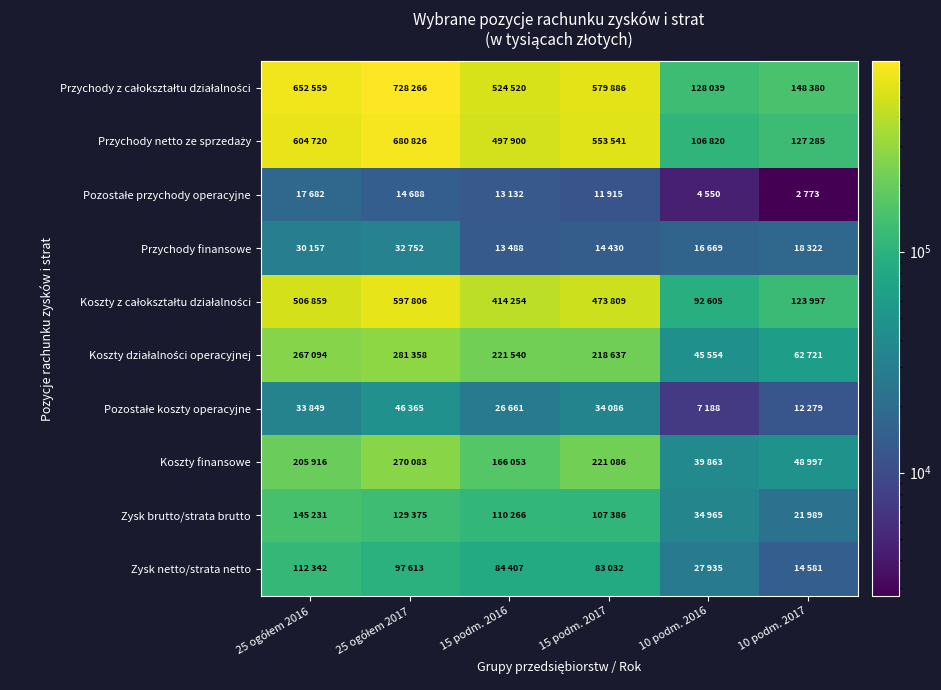

Rank the series by their maximum value, from highest to lowest.

Przychody z całokształtu działalności, Przychody netto ze sprzedaży, Koszty z całokształtu działalności, Koszty działalności operacyjnej, Koszty finansowe, Zysk brutto/strata brutto, Zysk netto/strata netto, Pozostałe koszty operacyjne, Przychody finansowe, Pozostałe przychody operacyjne